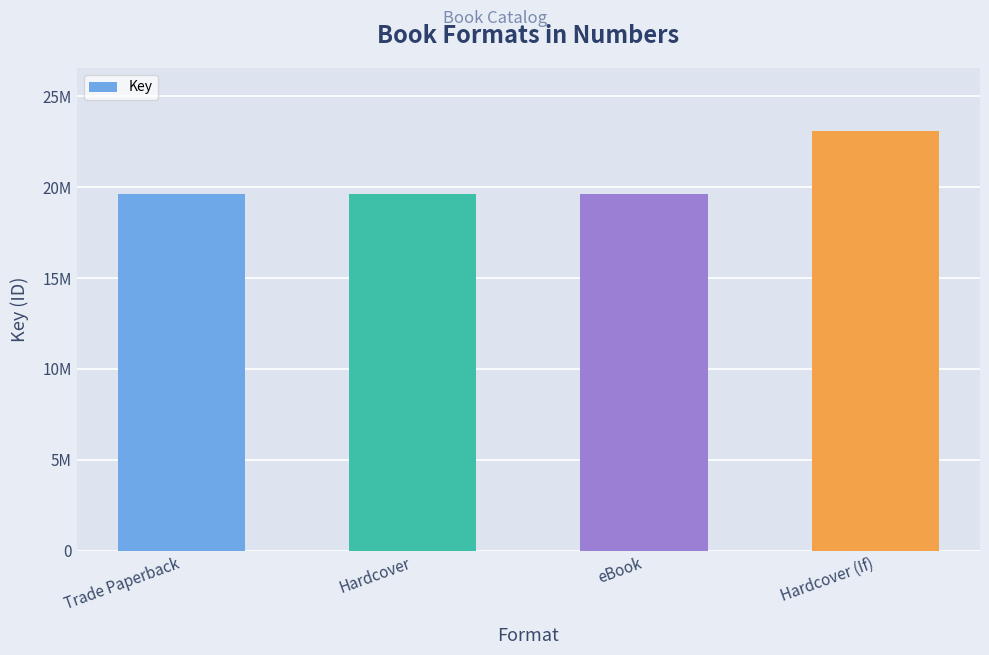

What is the smallest value displayed?

19626324